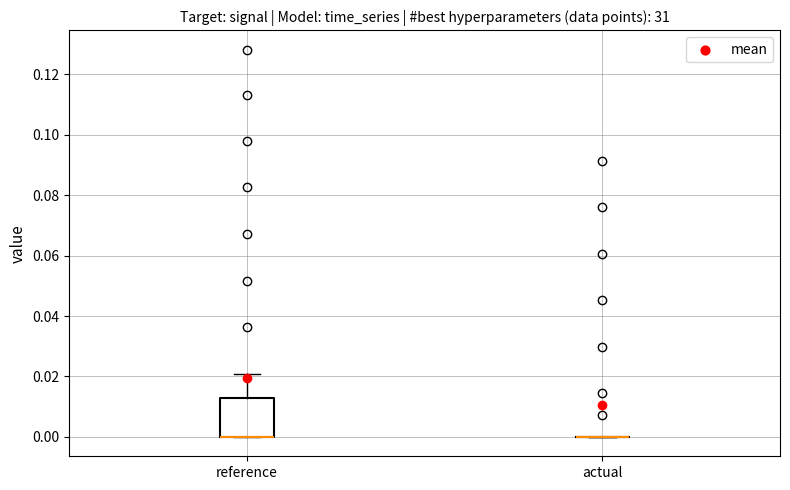

Reading left to right, read every box against the y-axis: the position of its median line, the range the box covers, and the ends of its whiskers. The values are not printed on the chart, so give them approximately, as read against the axis.

reference: median 0.000 (drawn on the box's lower edge), box 0.000 to 0.012, whiskers 0.000 to 0.020
actual: box collapsed to a line at 0.000, whiskers 0.000 to 0.000